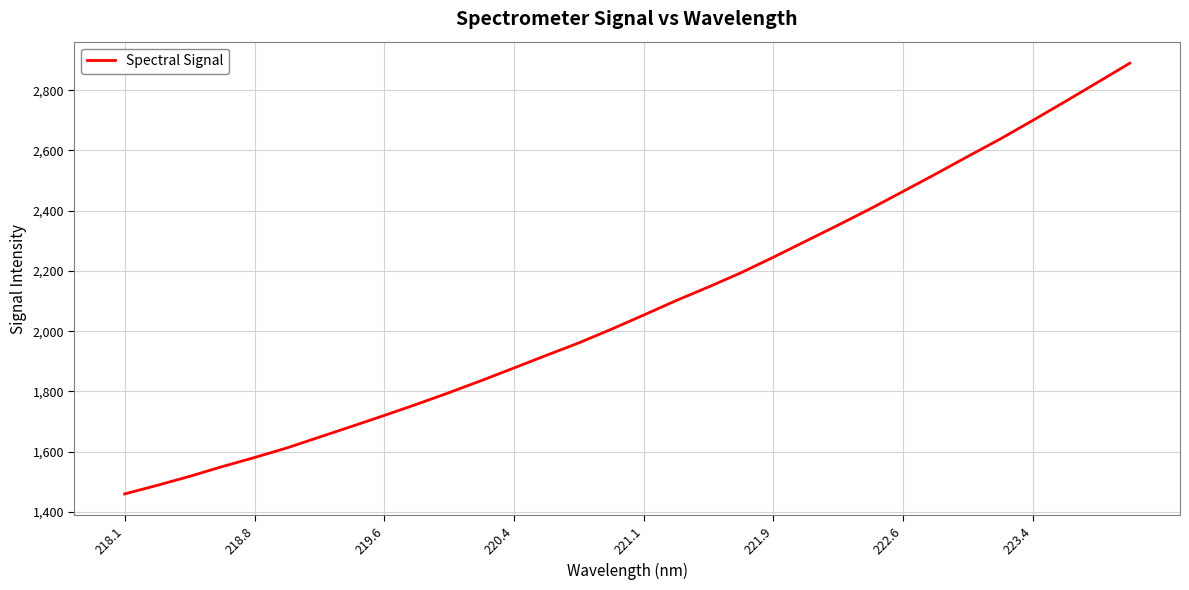

What is the difference between the maximum and minimum values?

1429.6